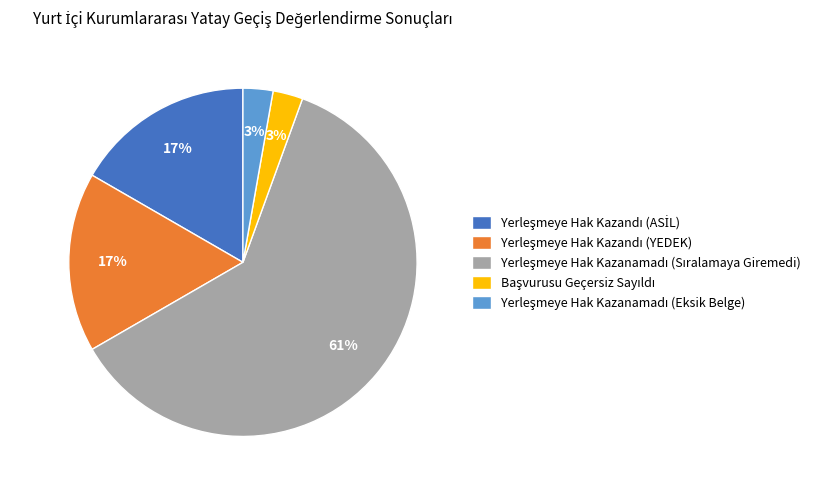

How many slices are in this pie chart?

5